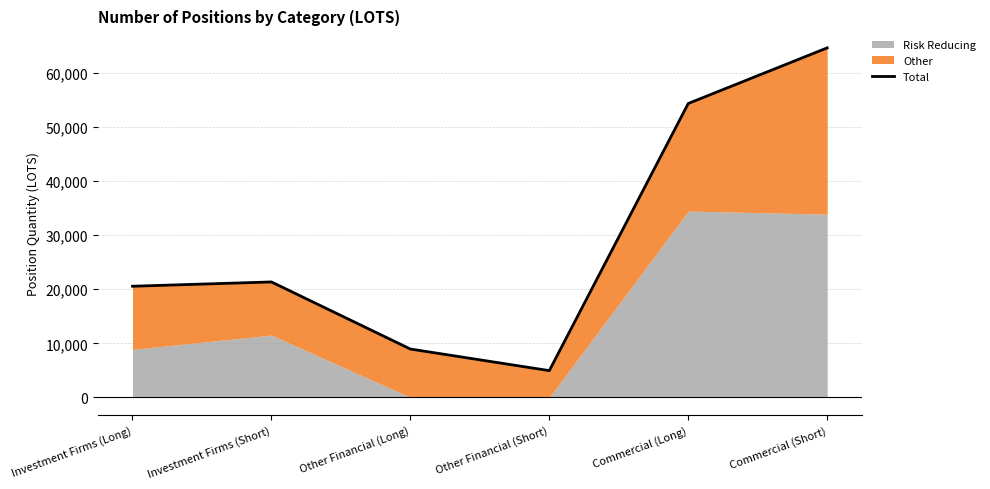

What is the maximum value shown in the chart?

64665.8